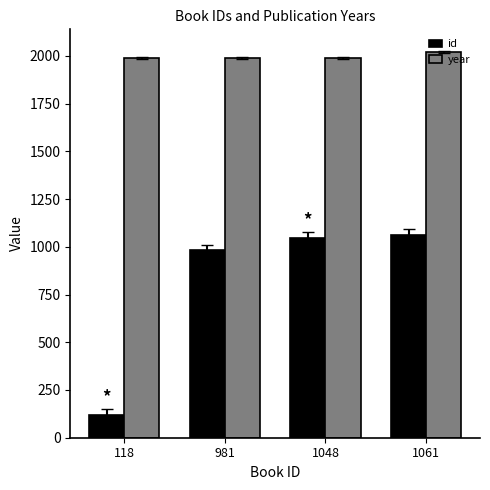

What is the value of the year bar at the 4th from the left?

2019